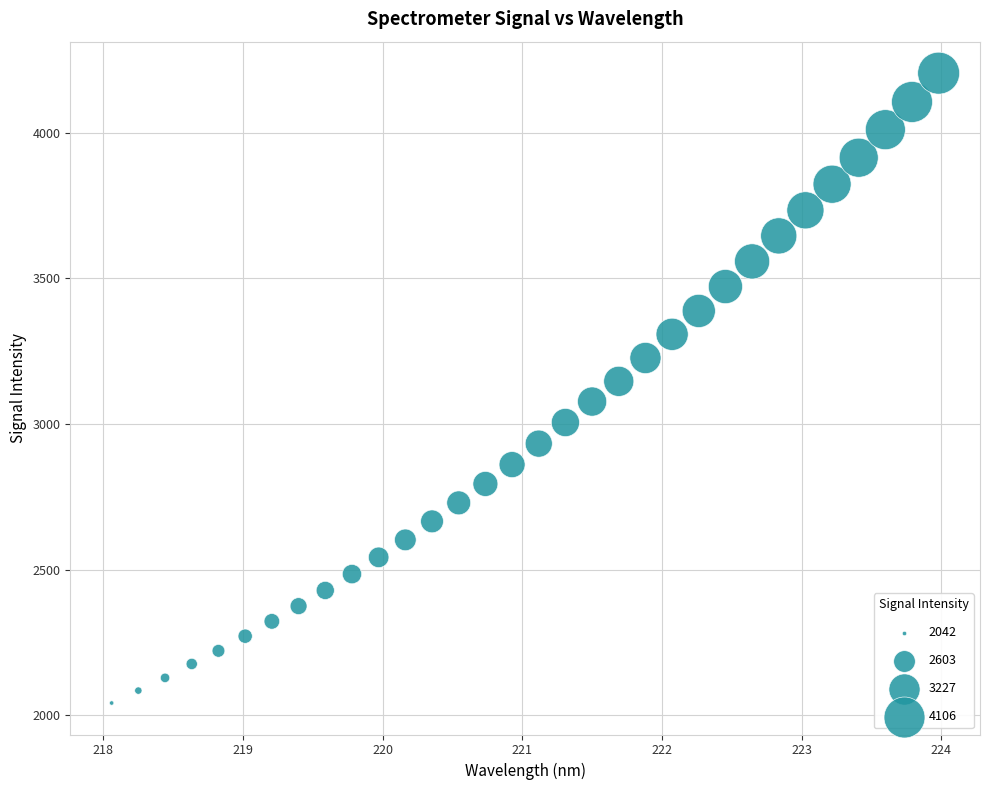

What is the range of Y values (max minus min)?

2162.2